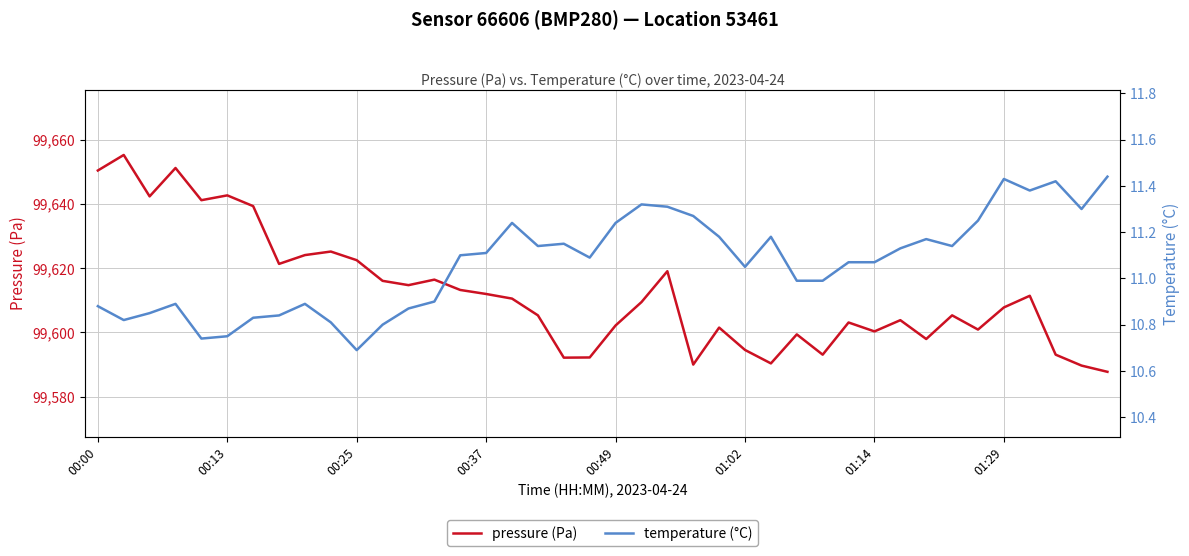

Which series has the widest spread of values?

pressure (Pa)